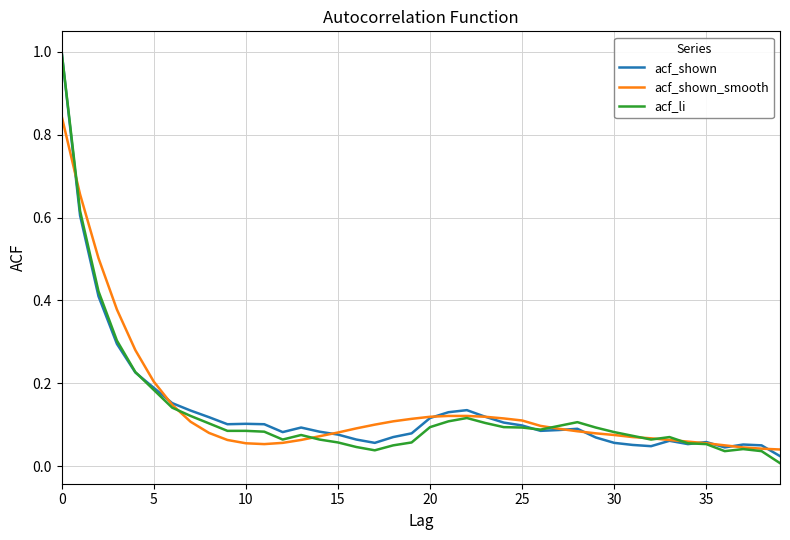

Which series has the largest range (max minus min)?

acf_li